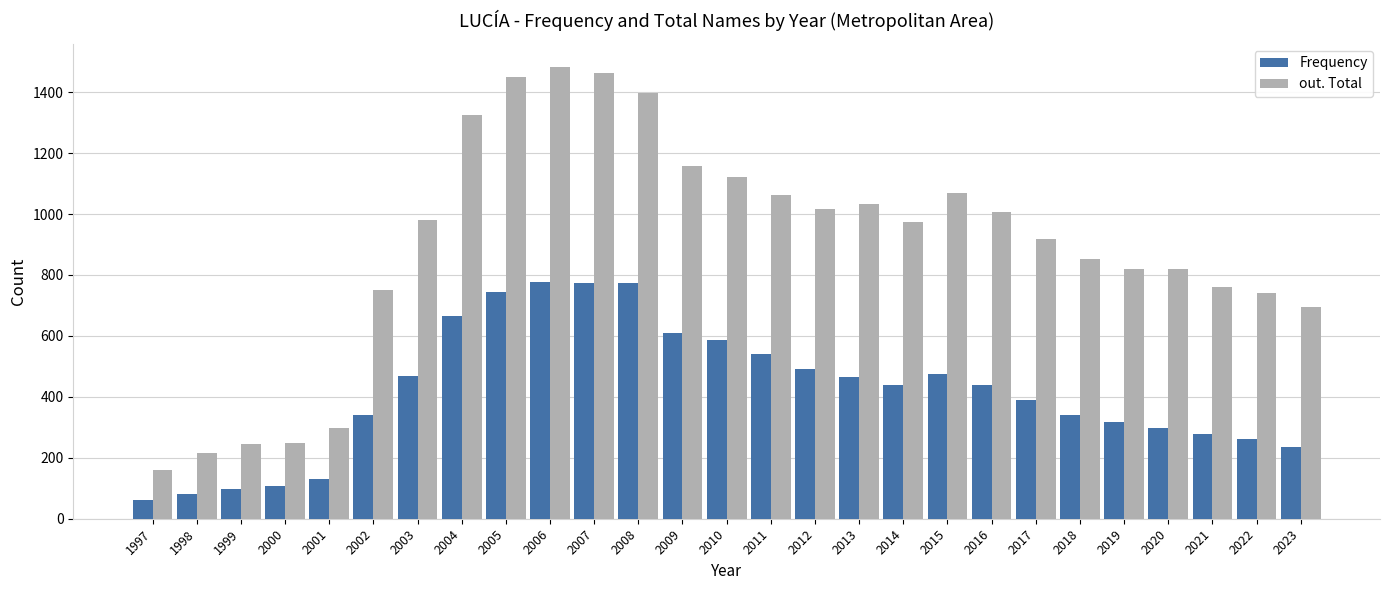

What is the sum of the out. Total values at 2003 and 2023?

1676